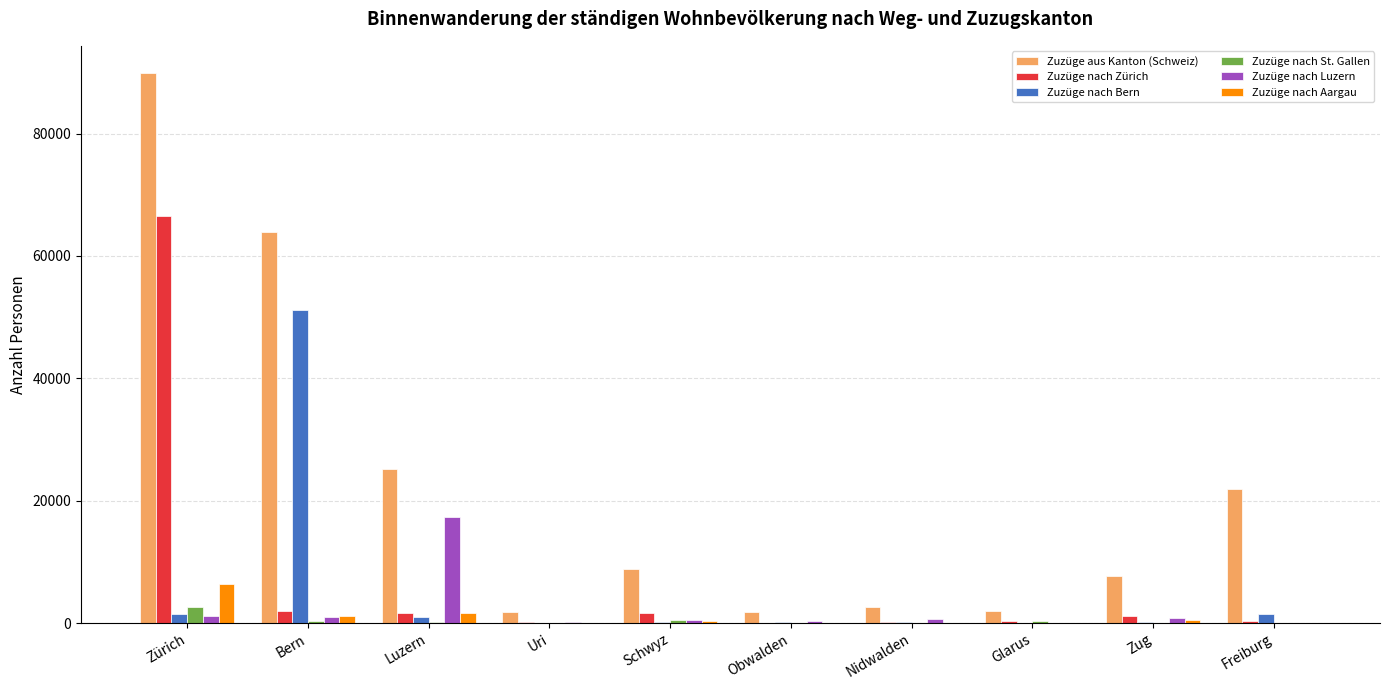

What is the maximum value shown in the chart?

89836